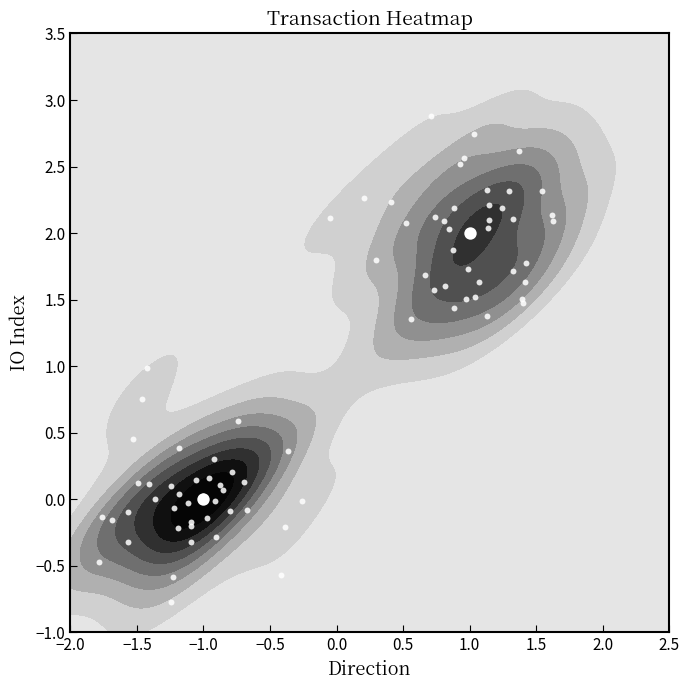

Which series changed the most between x_values and y_values?

x_values